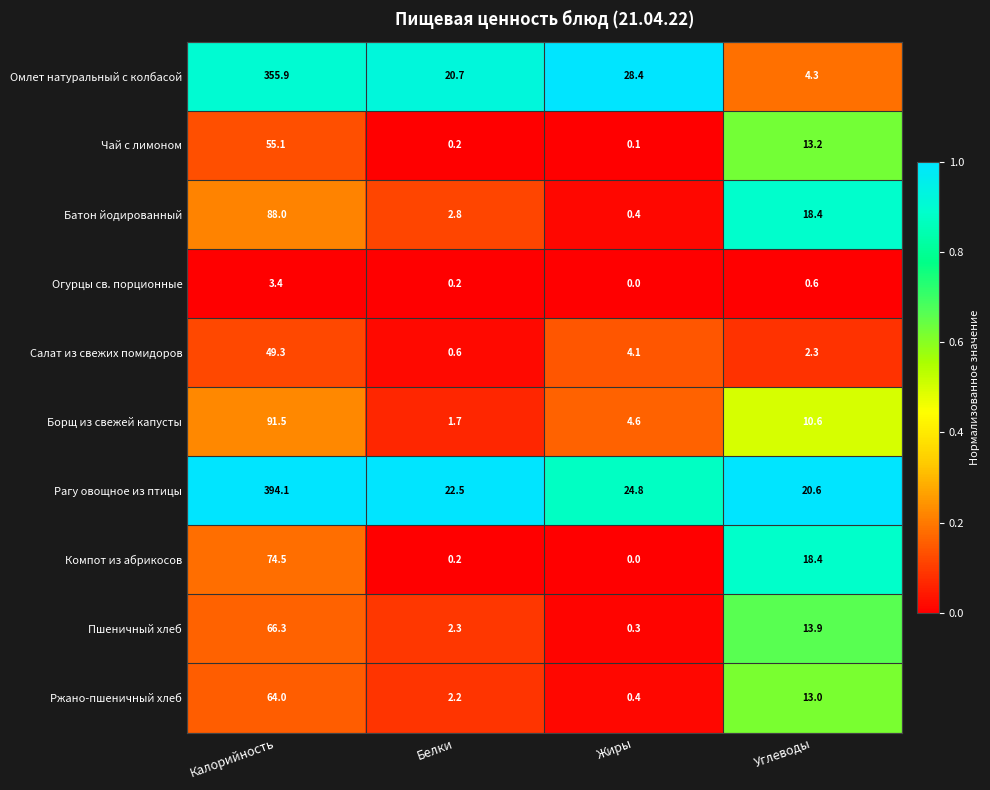

What is the difference between the second highest and minimum values in the Пшеничный хлеб series?

13.6